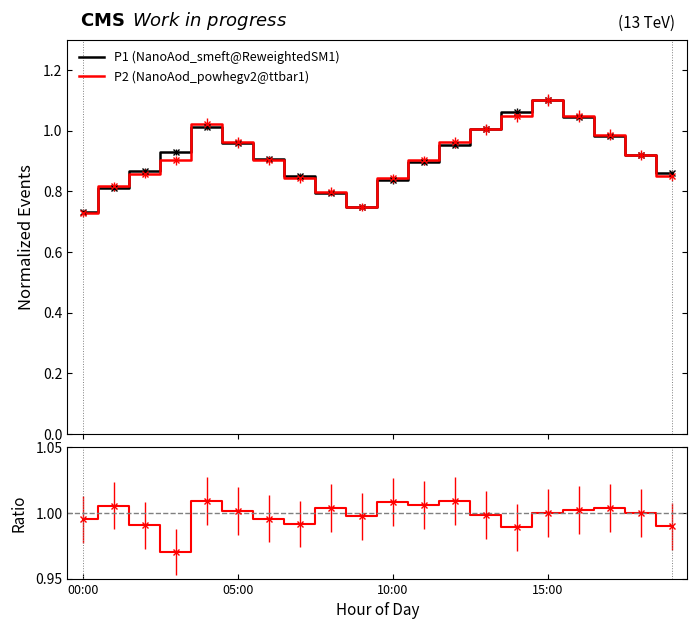

What is the label of the 13th point from the left?

12